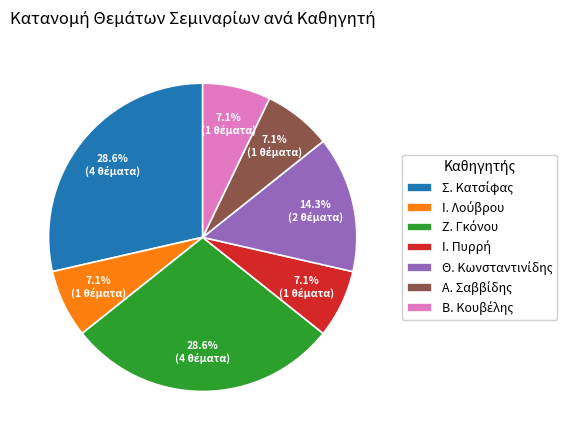

Is there a majority slice in this chart?

No